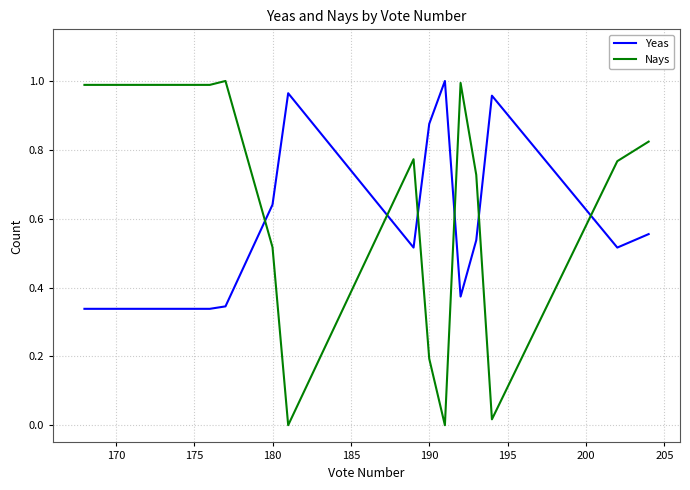

Which series ends up on top after the final intersection of Yeas and Nays?

Nays